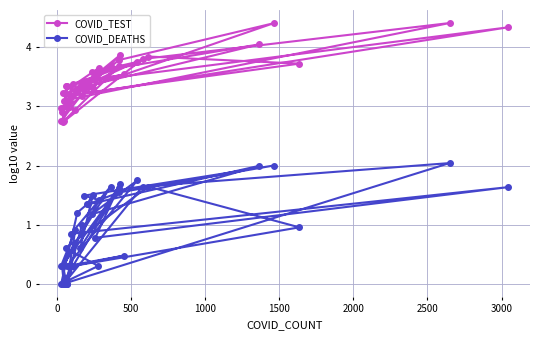

Which series has the largest range (max minus min)?

COVID_DEATHS